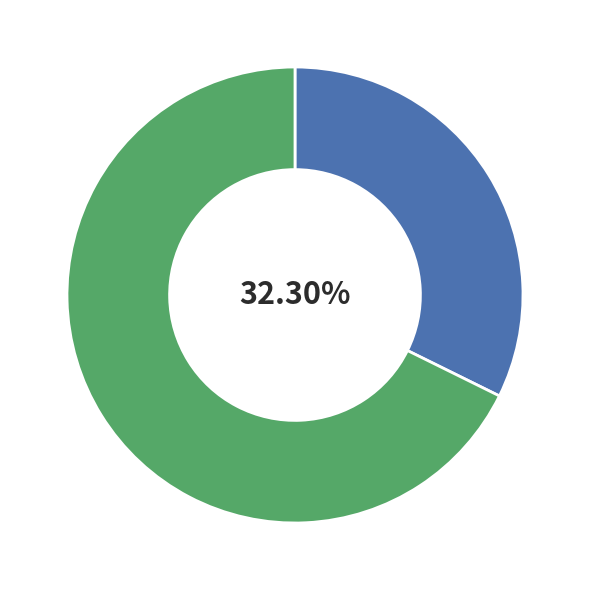

Count the number of slices in the pie.

2